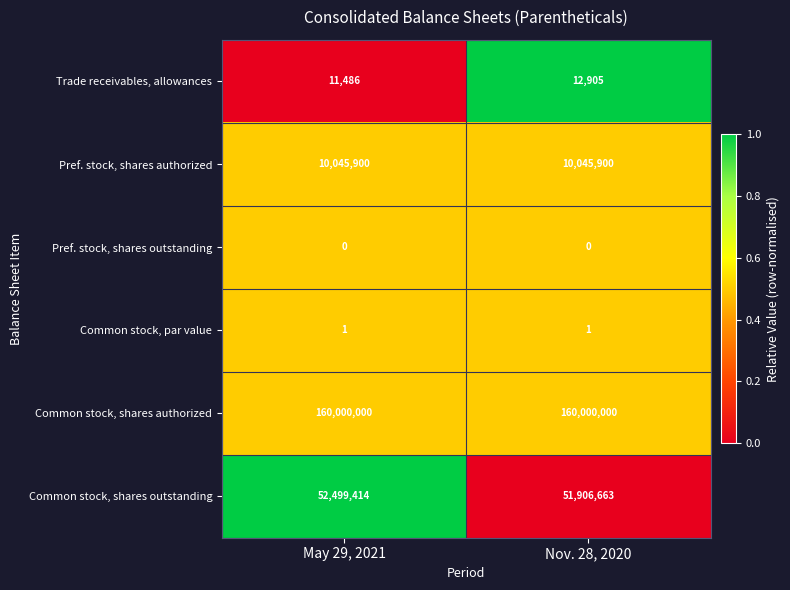

True or false: Pref. stock, shares outstanding has a value of 0 at May 29, 2021.

True